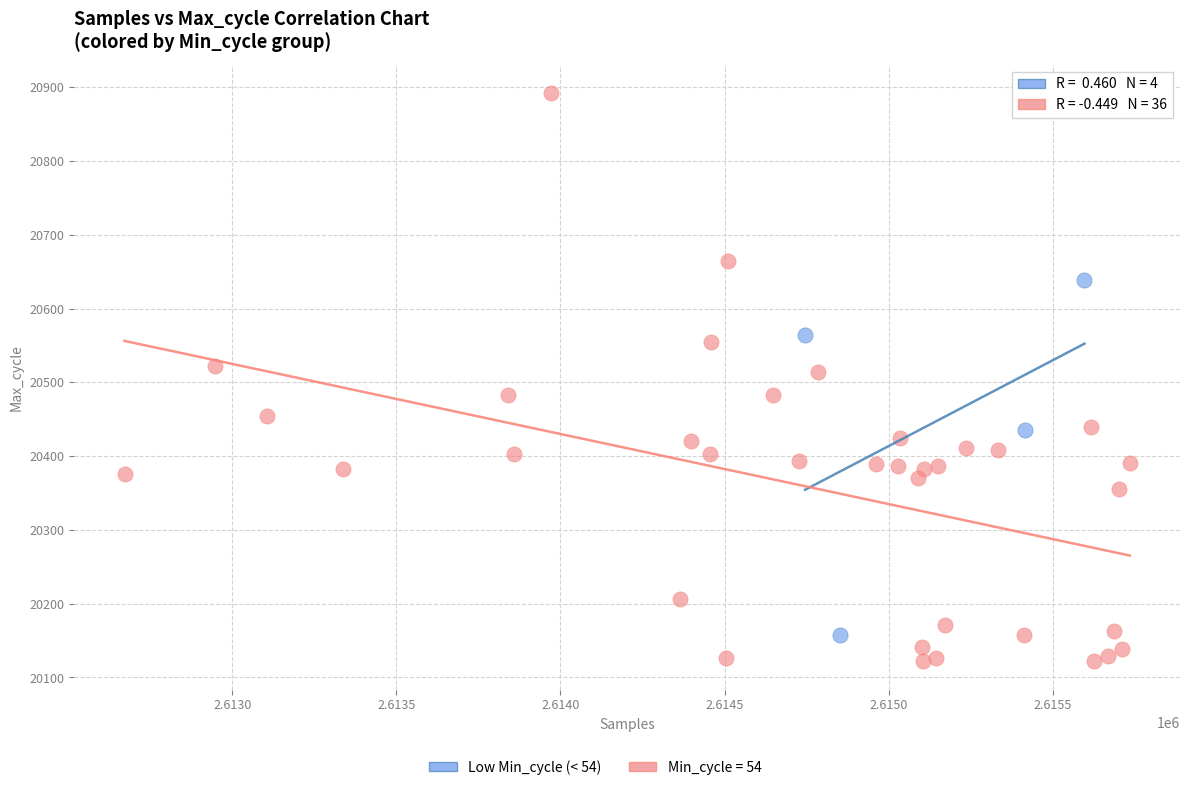

Which series contains the lowest Y value?

Min_cycle = 54